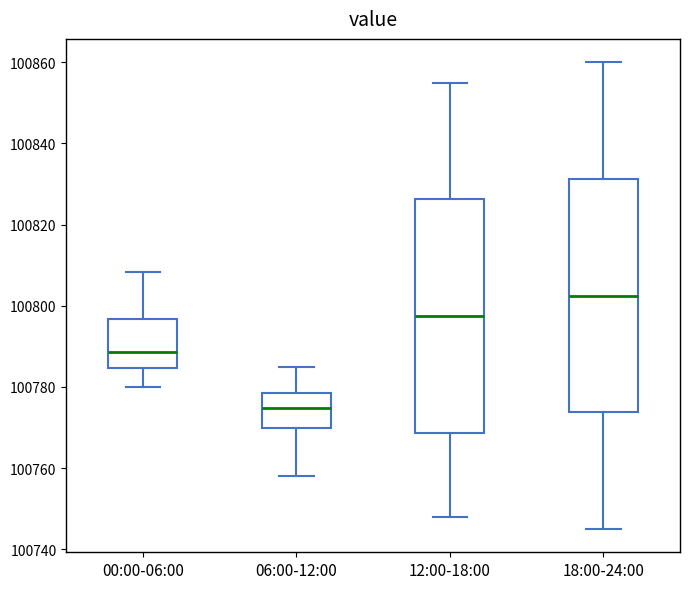

Reading left to right, transcribe this box plot: for each box, give where its median line is, the range the box spans, and where its two whiskers end, as read against the y-axis. The values are not printed on the chart, so give them approximately, as read against the axis.

00:00-06:00: median 100788, box 100784 to 100796, whiskers 100780 to 100808
06:00-12:00: median 100774, box 100770 to 100778, whiskers 100758 to 100784
12:00-18:00: median 100798, box 100768 to 100826, whiskers 100748 to 100856
18:00-24:00: median 100802, box 100774 to 100832, whiskers 100746 to 100860